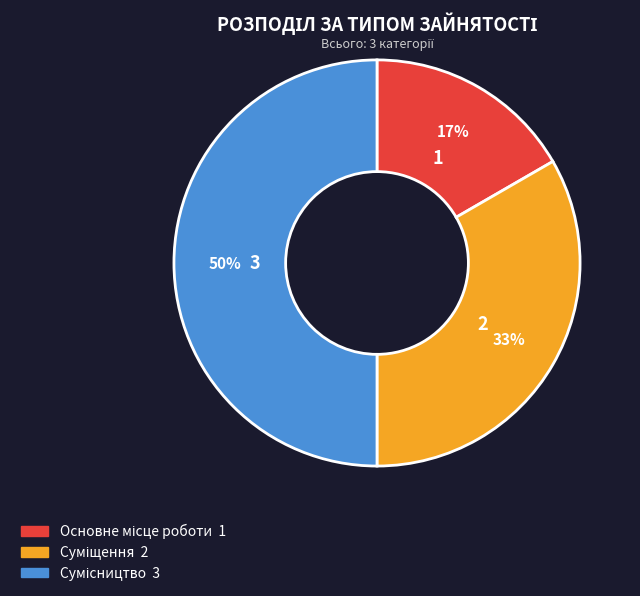

To the nearest percent, what is the average slice percentage?

33%